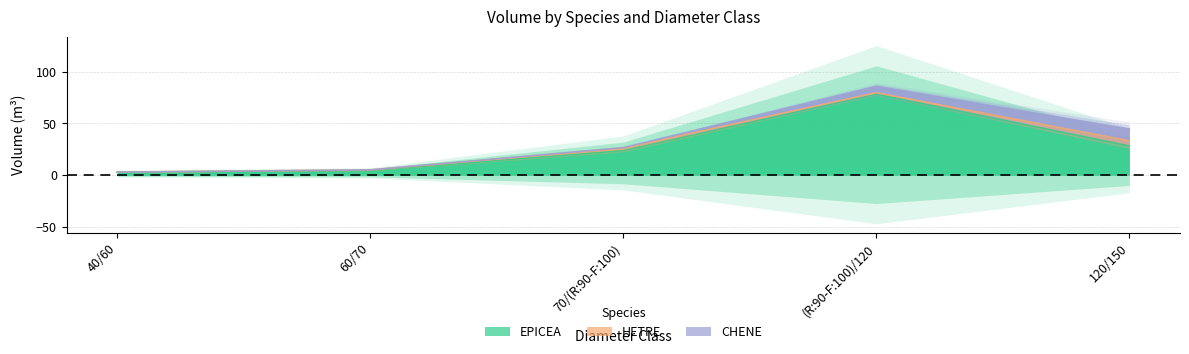

What is the minimum value for EPICEA?

3.0